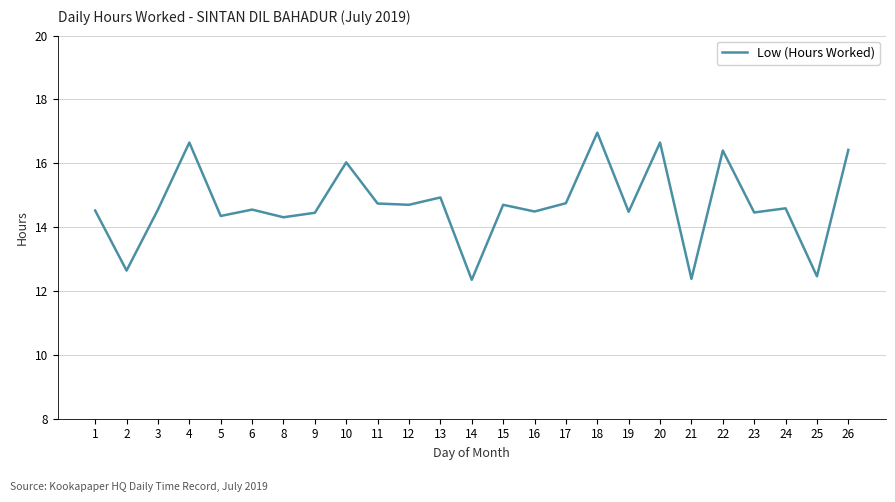

Which category has the highest value across all series?

18